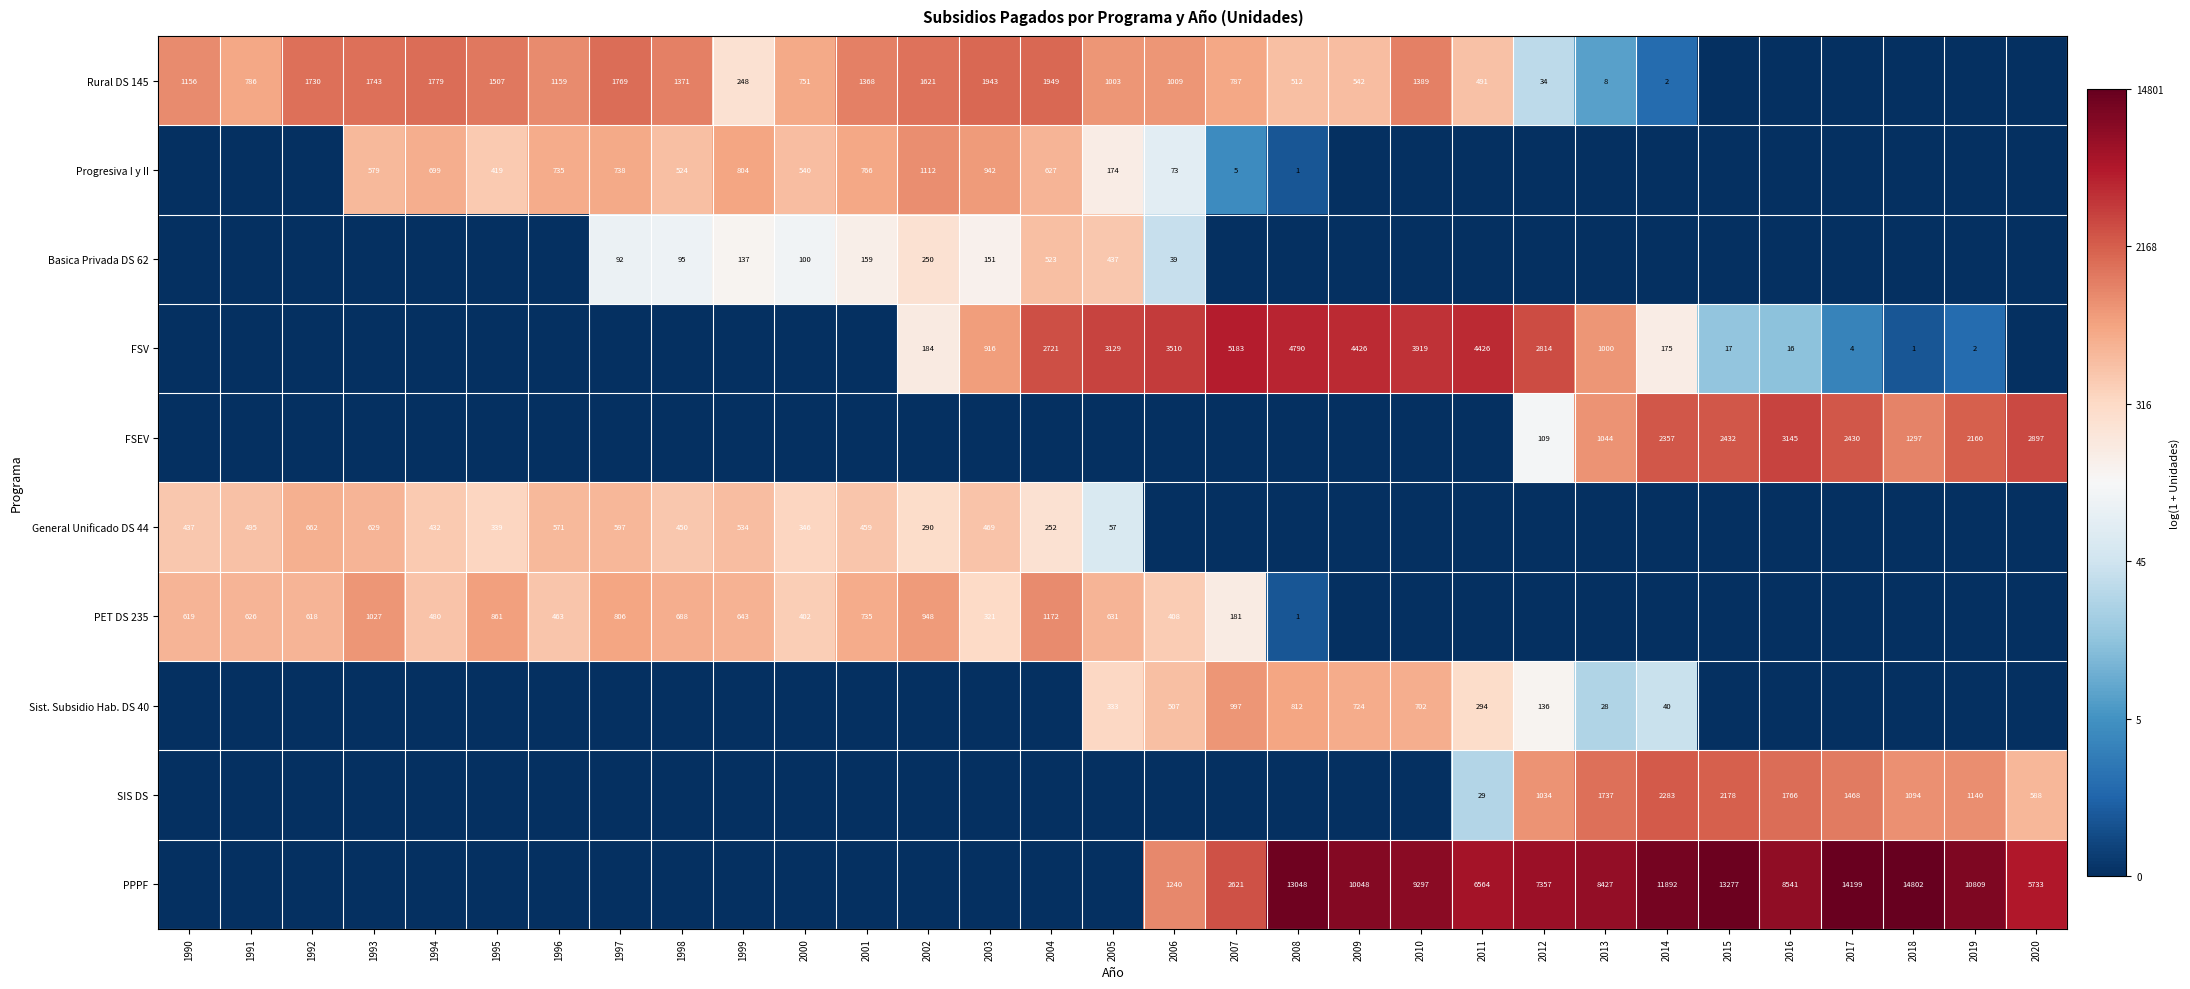

Count the number of data series in this chart.

10